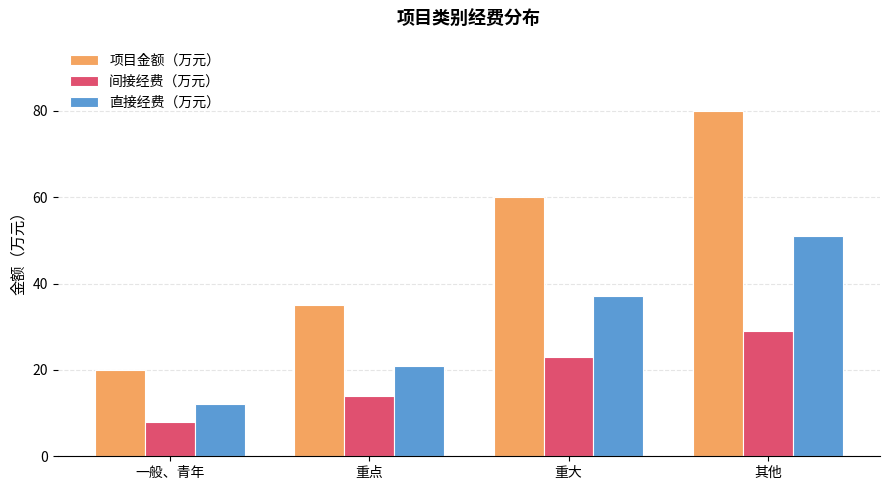

How many data points does each series have?

4